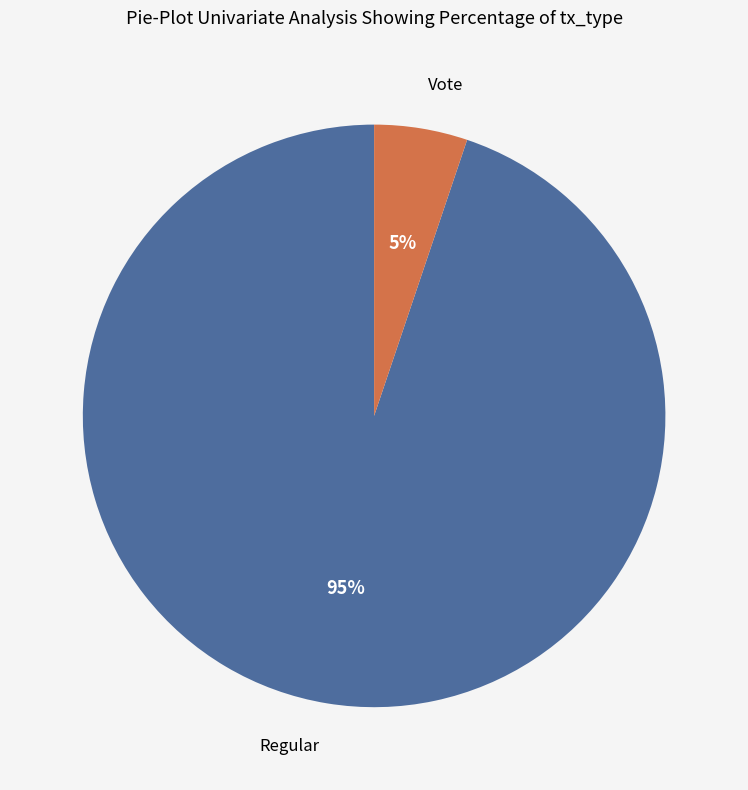

Which has a higher value, Vote or Regular?

Regular